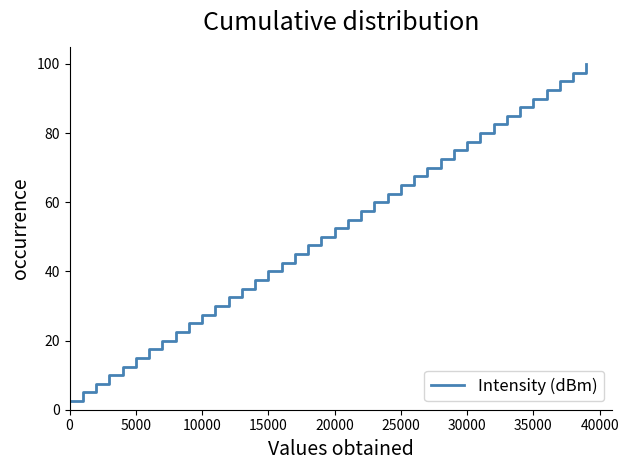

What is the difference between the maximum and minimum values?

97.5